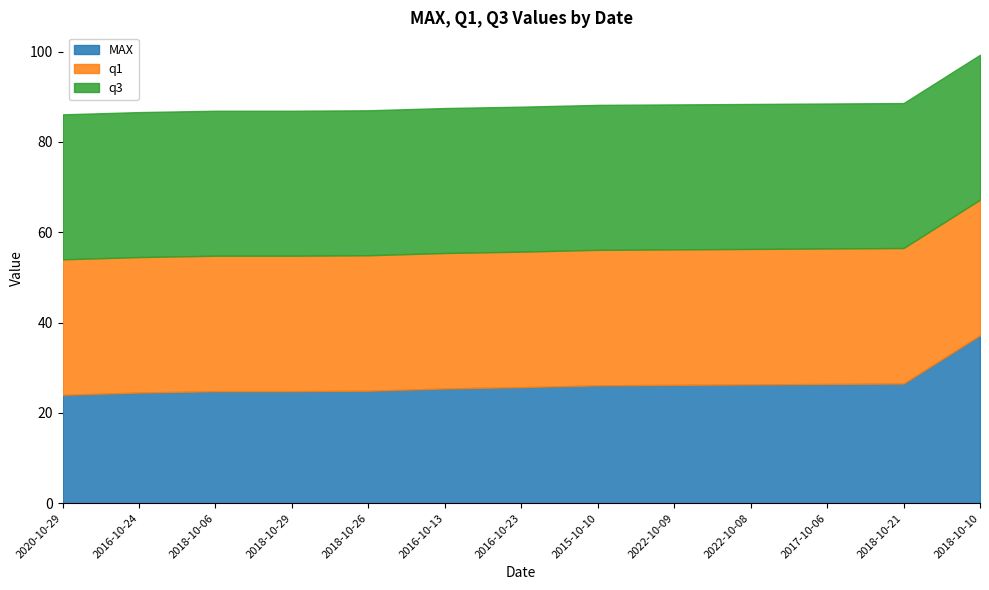

Reading left to right, what are all the values shown in this chart?

MAX: 24.0	24.5	24.8	24.8	24.9	25.4	25.7	26.1	26.2	26.3	26.4	26.5	37.2
q1: 30.0	30.0	30.0	30.0	30.0	30.0	30.0	30.0	30.0	30.0	30.0	30.0	30.0
q3: 32.1	32.1	32.1	32.1	32.1	32.1	32.1	32.1	32.1	32.1	32.1	32.1	32.1